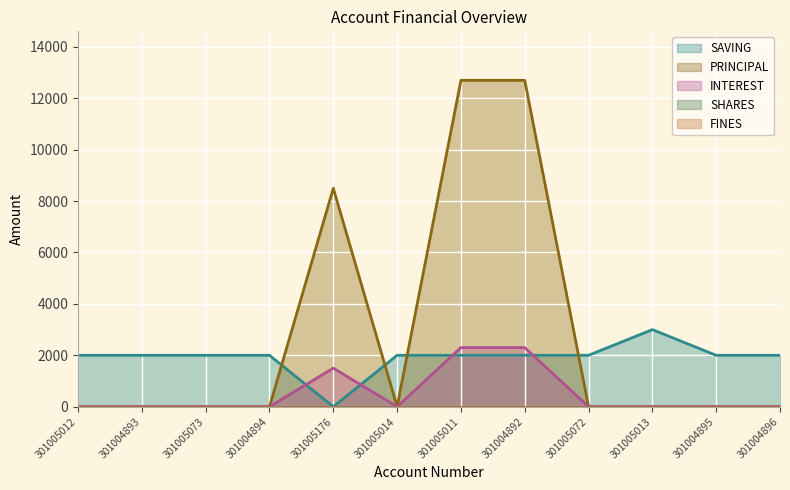

Between which two adjacent categories do SAVING and INTEREST first intersect?

301004894 and 301005176